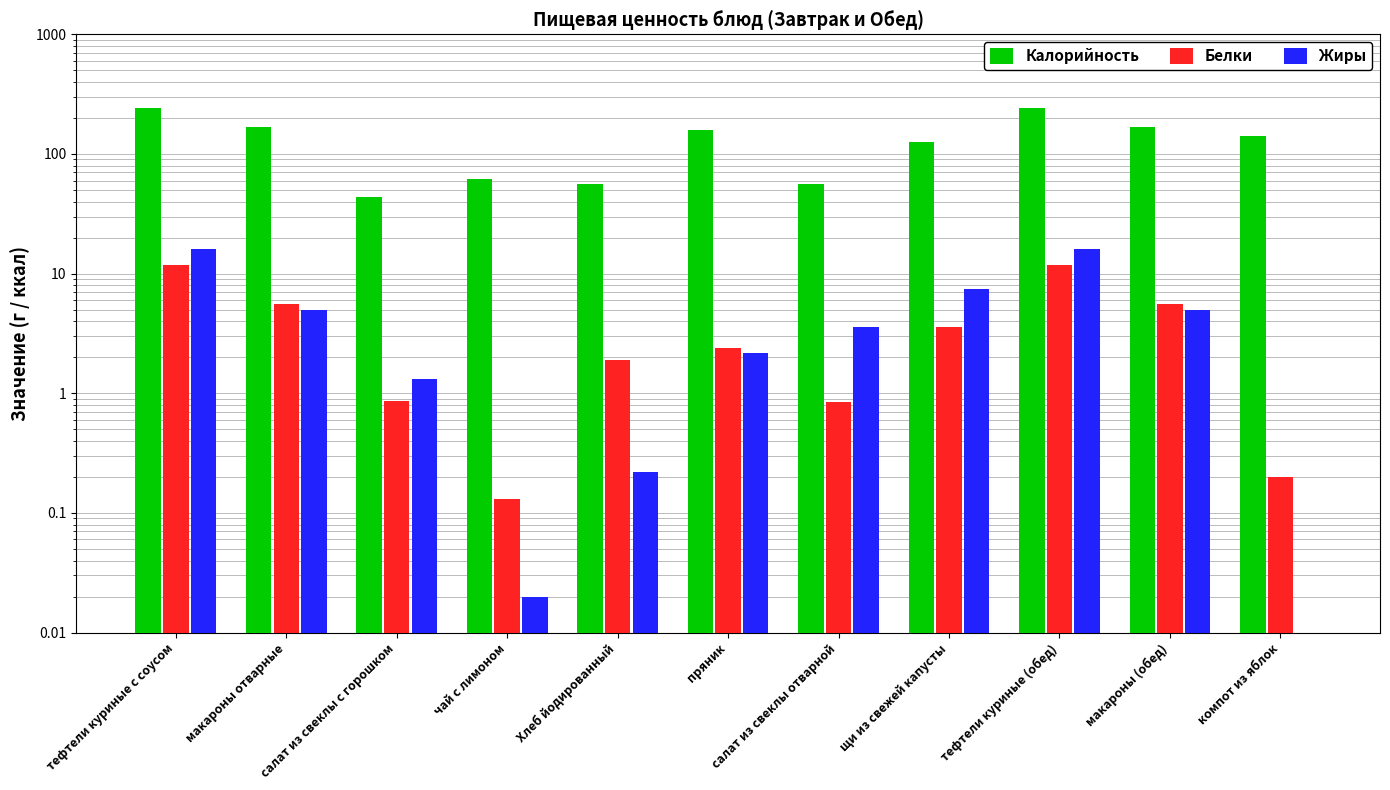

Reading left to right, what are all the values shown in this chart?

Калорийность: тефтели куриные с соусом=242.9	макароны отварные=168.6	салат из свеклы с горошком=43.6	чай с лимоном=61.5	Хлеб йодированный=55.8	пряник=157.2	салат из свеклы отварной=55.7	щи из свежей капусты=125.8	тефтели куриные (обед)=242.9	макароны (обед)=168.6	компот из яблок=142.0
Белки: тефтели куриные с соусом=11.8	макароны отварные=5.5	салат из свеклы с горошком=0.9	чай с лимоном=0.1	Хлеб йодированный=1.9	пряник=2.4	салат из свеклы отварной=0.8	щи из свежей капусты=3.6	тефтели куриные (обед)=11.8	макароны (обед)=5.5	компот из яблок=0.2
Жиры: тефтели куриные с соусом=16.0	макароны отварные=5.0	салат из свеклы с горошком=1.3	чай с лимоном=0.0	Хлеб йодированный=0.2	пряник=2.1	салат из свеклы отварной=3.6	щи из свежей капусты=7.4	тефтели куриные (обед)=16.0	макароны (обед)=5.0	компот из яблок=0.0